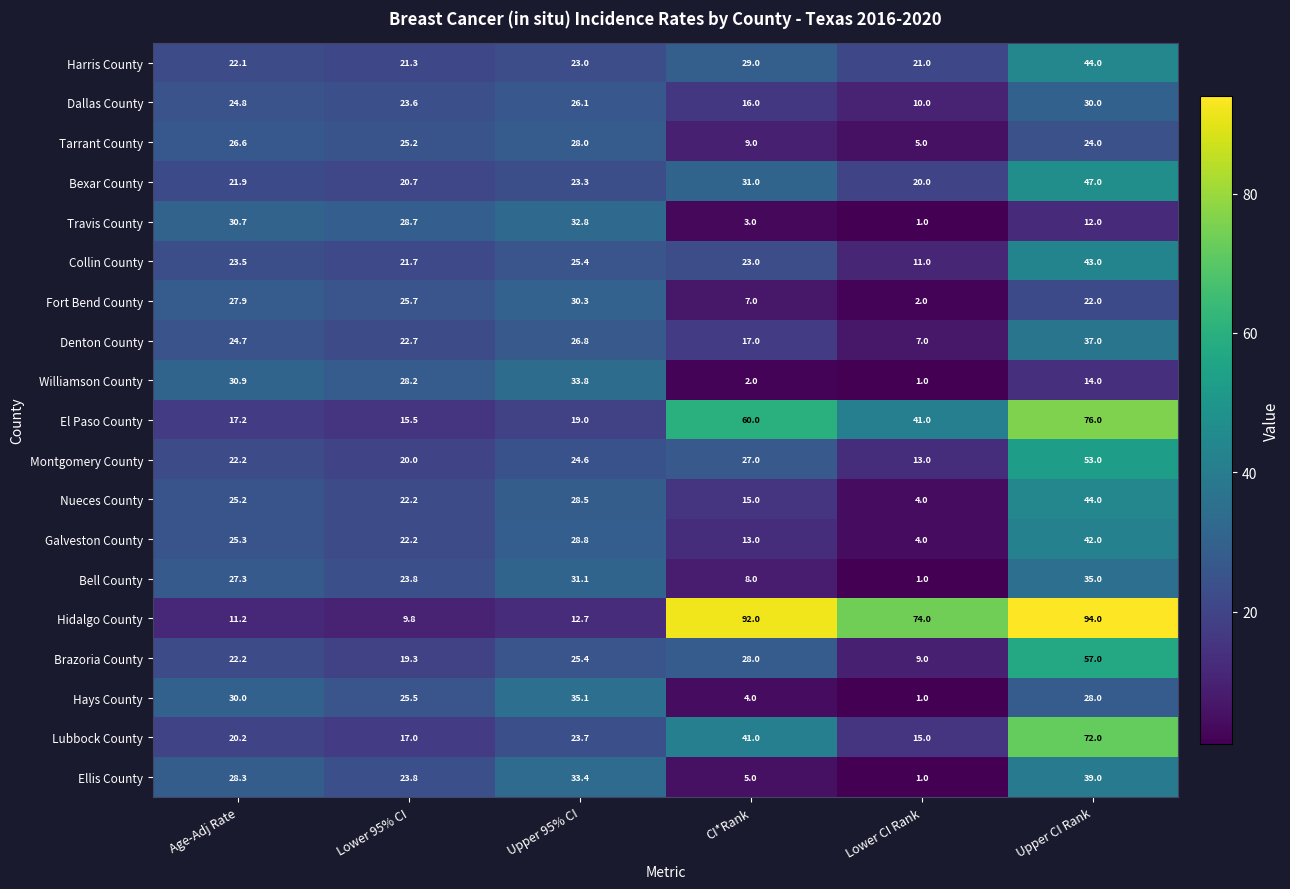

Which label corresponds to the largest value in the chart?

Upper CI Rank